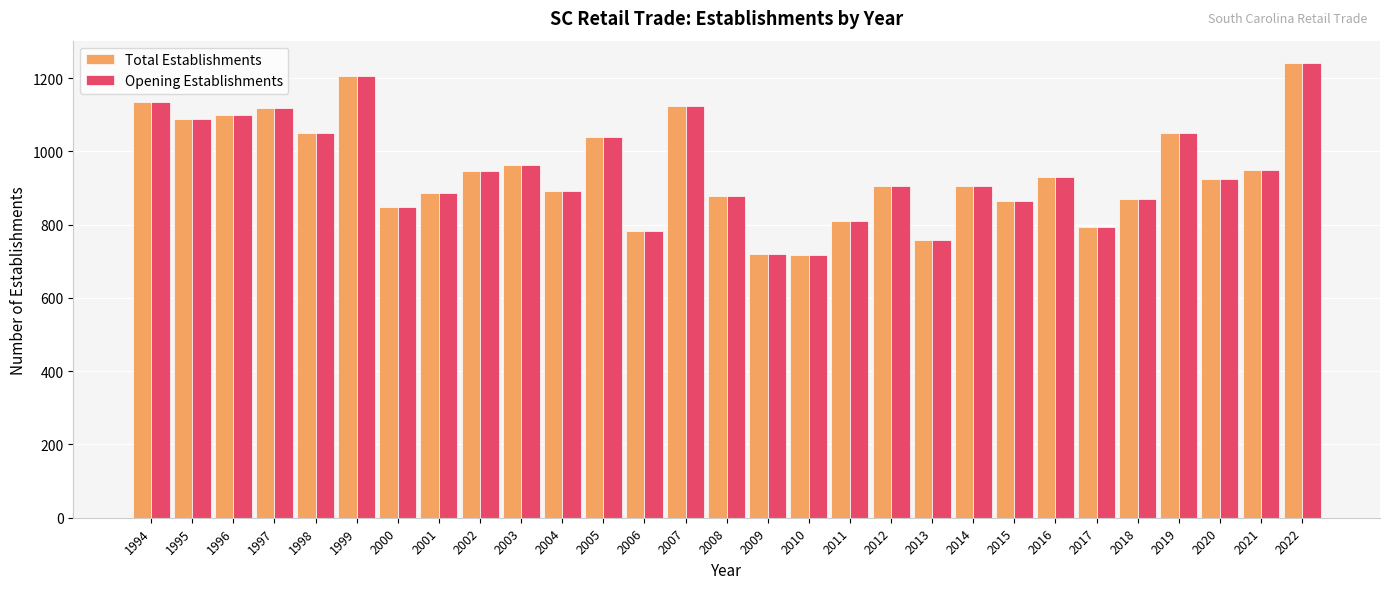

Are the bars horizontal?

No